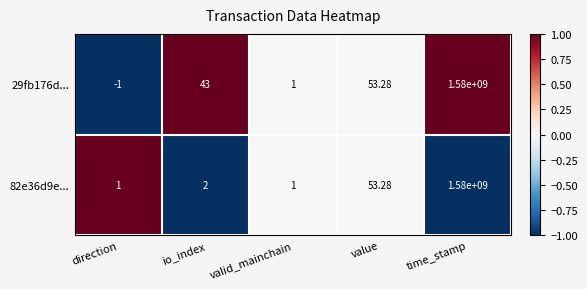

Rank the categories by 29fb176d... value from lowest to highest.

direction, valid_mainchain, io_index, value, time_stamp